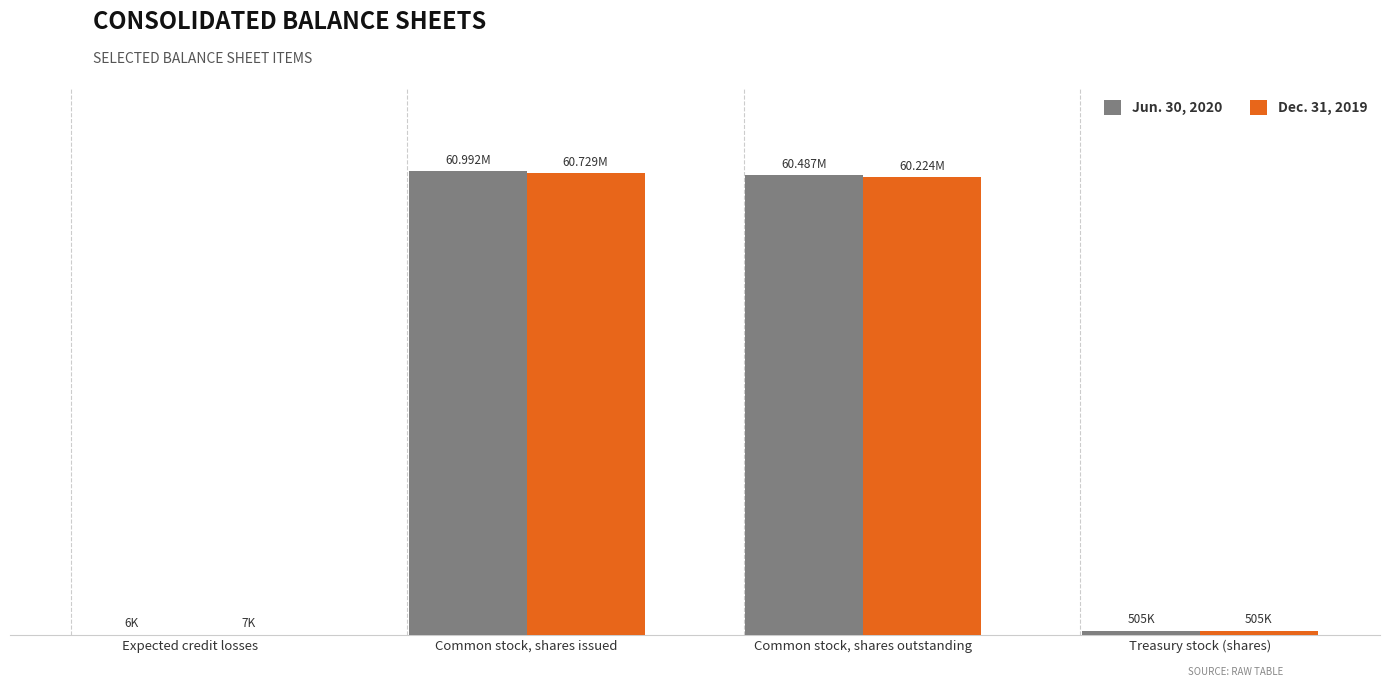

What is the total value across all series at Expected credit losses?

13011